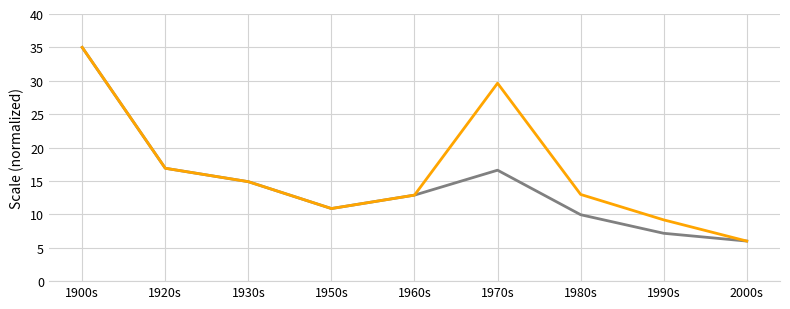

What is the minimum value shown in the chart?

6.0